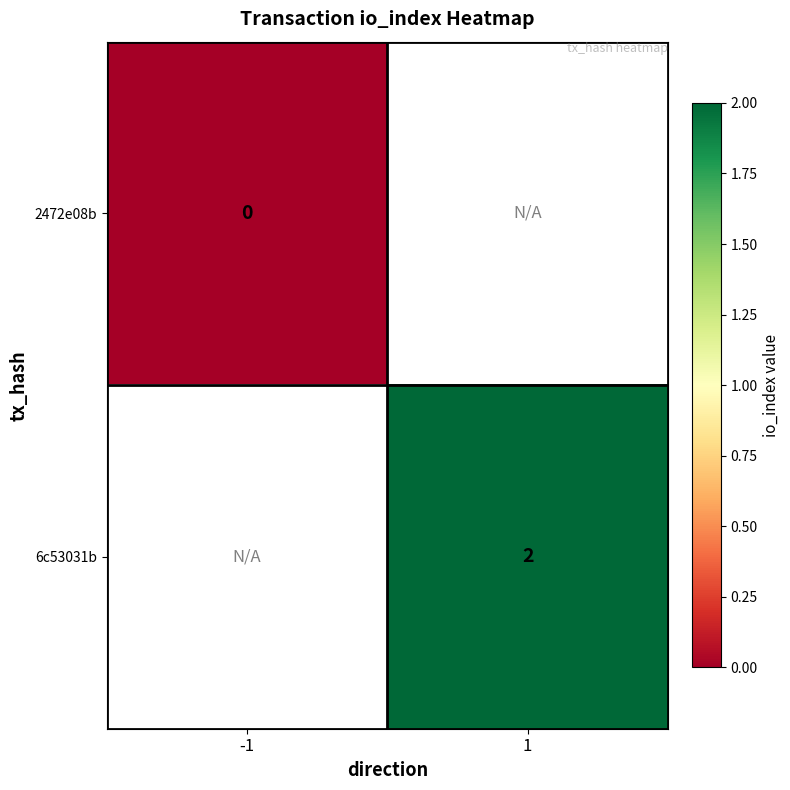

How many data points does each series have?

2